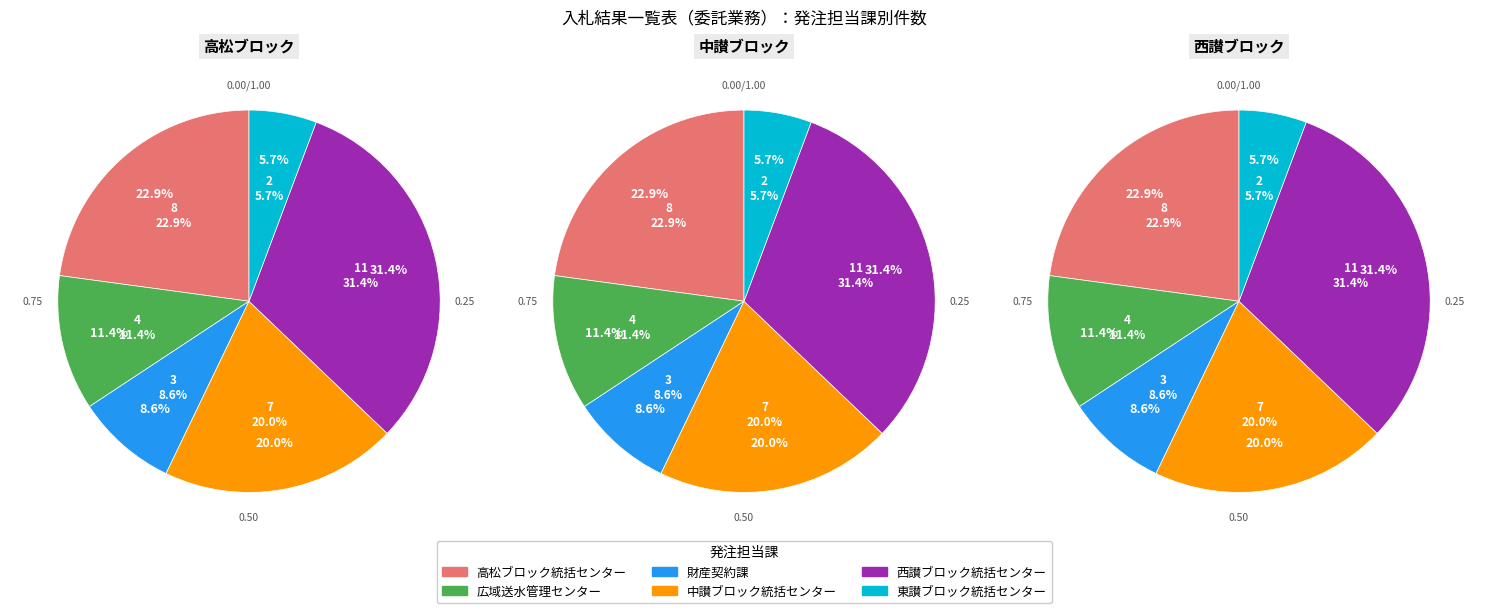

Is it true that 広域送水管理センター is 18% of the pie?

False